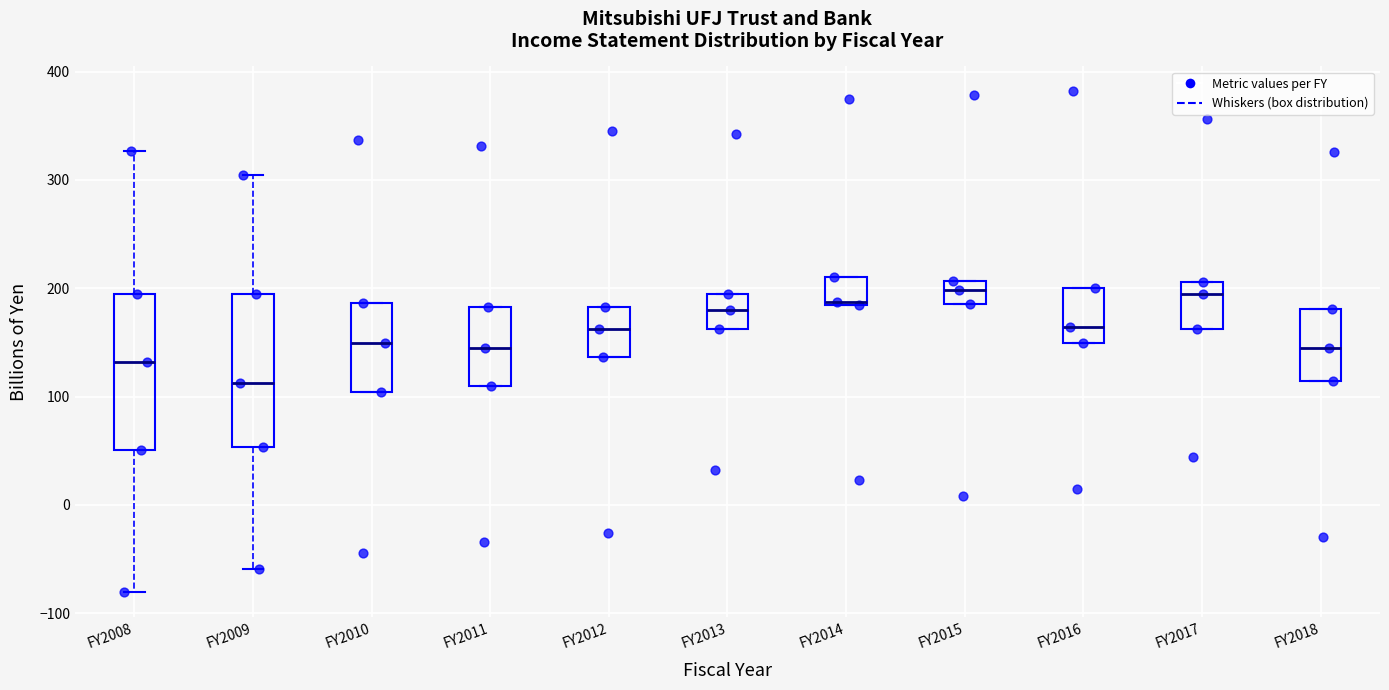

Reading left to right, transcribe this box plot: for each box, give where its median line is, the range the box spans, and where its two whiskers end, as read against the y-axis. The values are not printed on the chart, so give them approximately, as read against the axis.

FY2008: median 130, box 50 to 190, whiskers -80 to 330
FY2009: median 110, box 50 to 190, whiskers -60 to 300
FY2010: median 150, box 100 to 190, whiskers 100 to 190
FY2011: median 140, box 110 to 180, whiskers 110 to 180
FY2012: median 160, box 140 to 180, whiskers 140 to 180
FY2013: median 180, box 160 to 200, whiskers 160 to 200
FY2014: median 190, box 180 to 210, whiskers 180 to 210
FY2015: median 200, box 190 to 210, whiskers 190 to 210
FY2016: median 160, box 150 to 200, whiskers 150 to 200
FY2017: median 190, box 160 to 210, whiskers 160 to 210
FY2018: median 140, box 110 to 180, whiskers 110 to 180